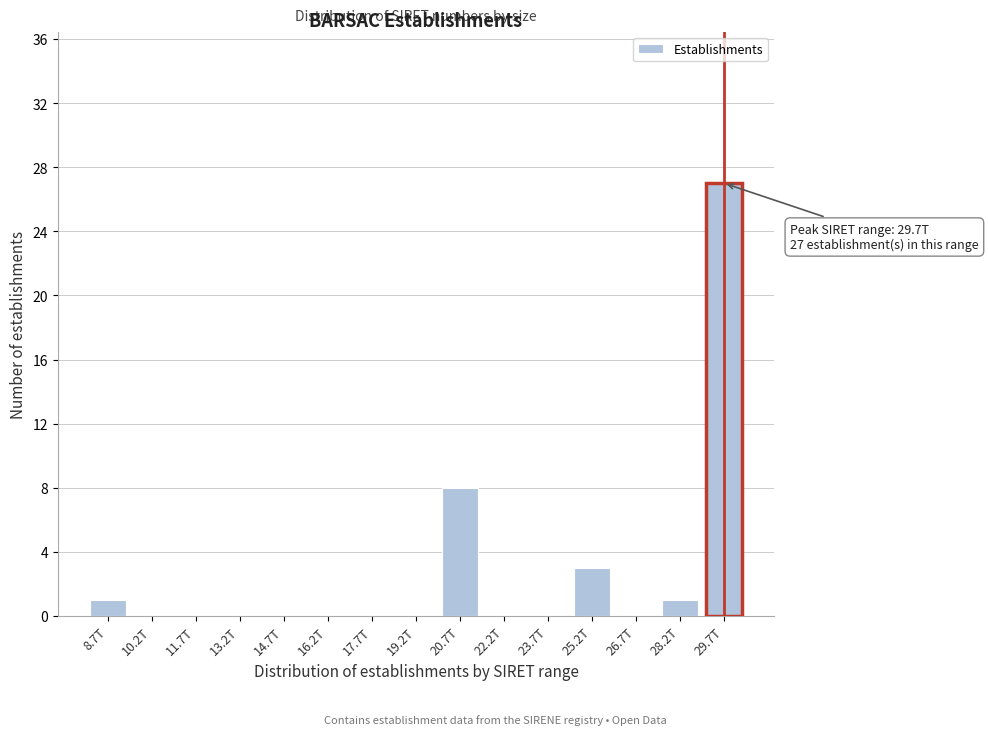

Reading left to right, transcribe all the data shown in this chart.

8.7T=1	10.2T=0	11.7T=0	13.2T=0	14.7T=0	16.2T=0	17.7T=0	19.2T=0	20.7T=8	22.2T=0	23.7T=0	25.2T=3	26.7T=0	28.2T=1	29.7T=27